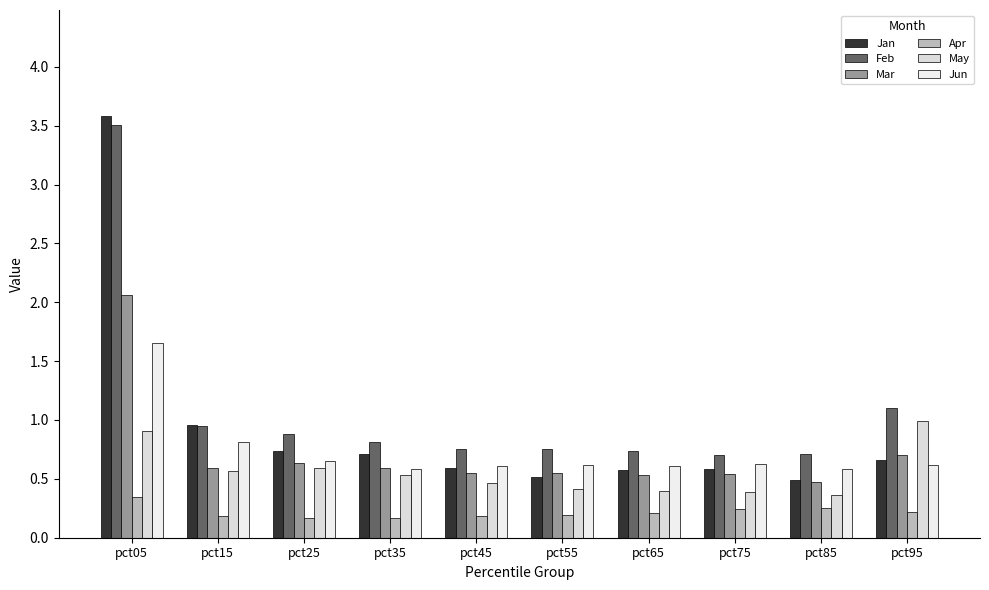

How many bars are there in total?

60